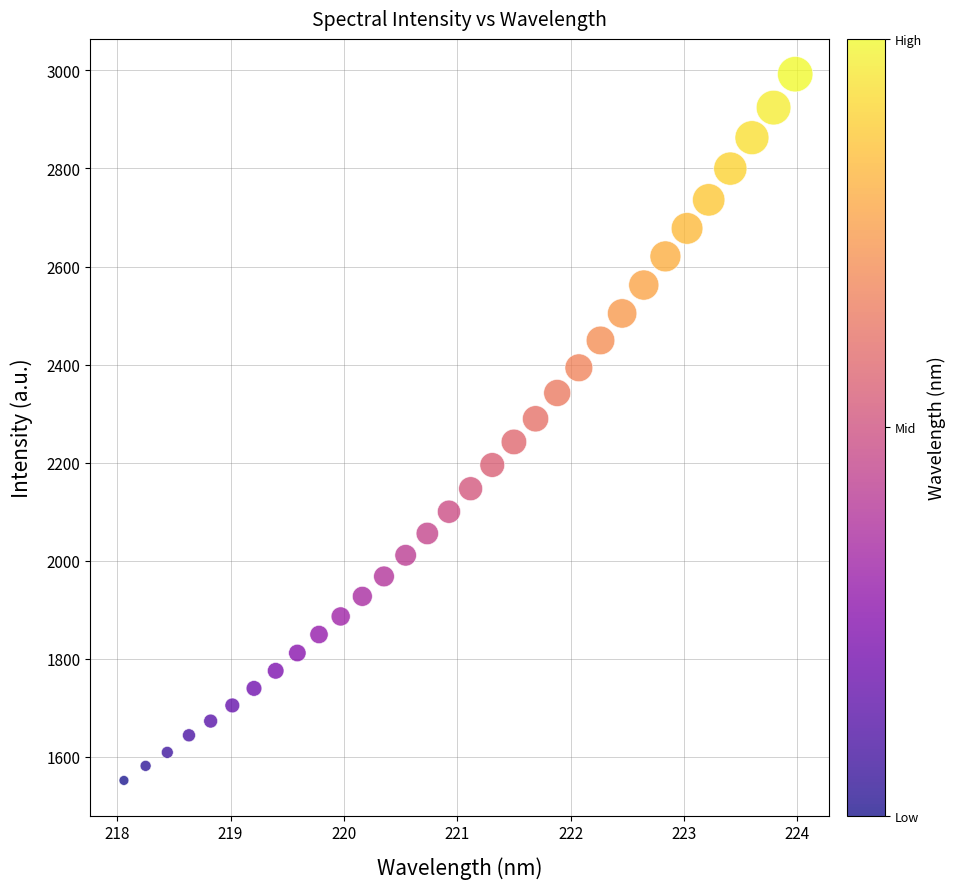

What is the range of Y values (max minus min)?

1440.5